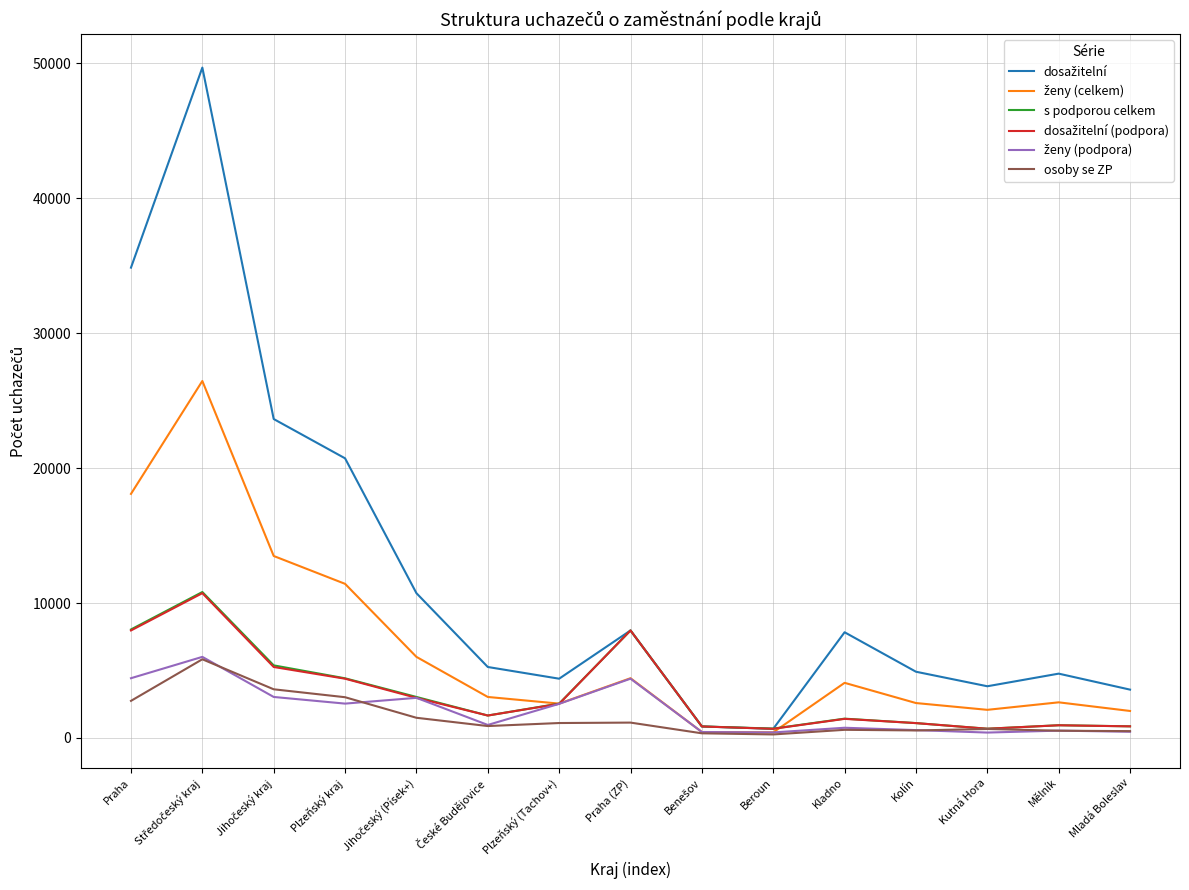

What is the spread (max minus min) of values at Plzeňský kraj?

18178